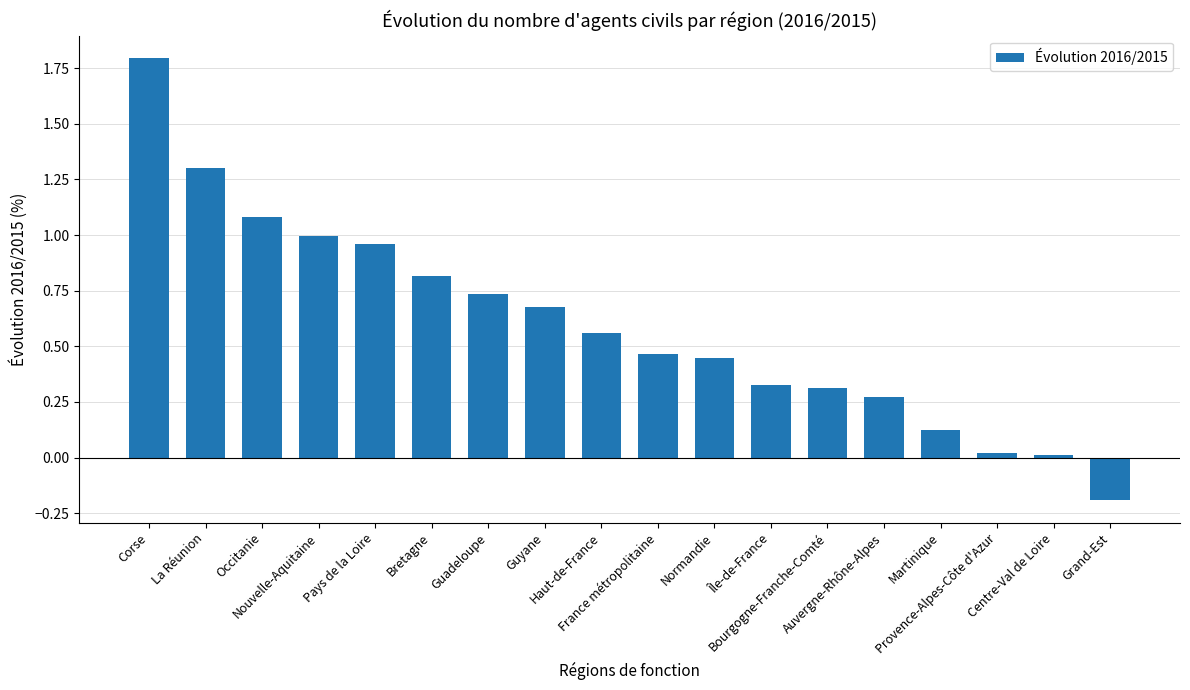

Which label corresponds to the smallest value in the chart?

Grand-Est